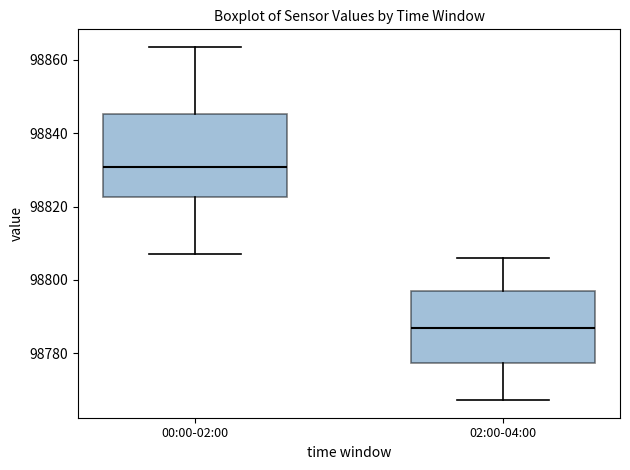

Which box's median line is the lowest?

02:00-04:00